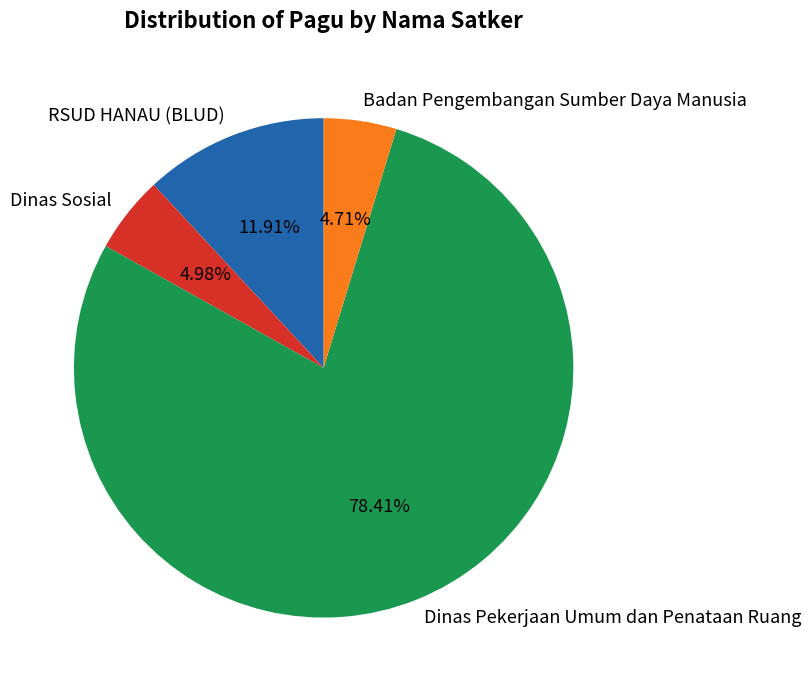

Approximately how many times larger is the value at Dinas Sosial compared to RSUD HANAU (BLUD)?

0.4